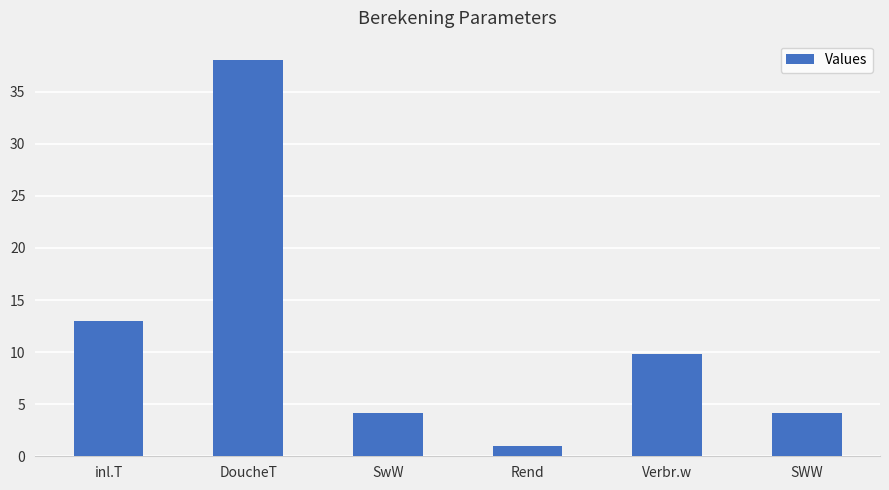

True or false: the data shows 2.1 at Verbr.w.

False